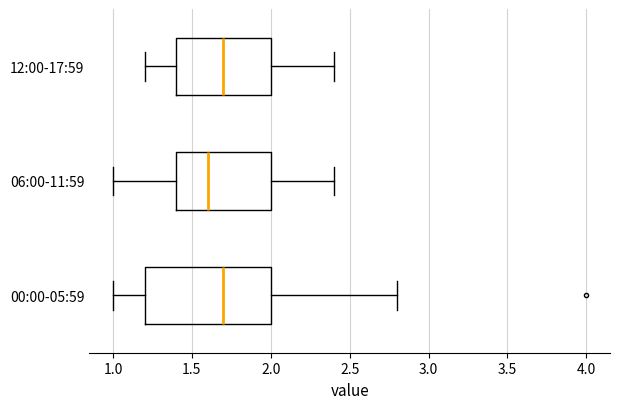

Reading bottom to top, transcribe this box plot: for each box, give where its median line is, the range the box spans, and where its two whiskers end, as read against the x-axis. The values are not printed on the chart, so give them approximately, as read against the axis.

00:00-05:59: median 1.7, box 1.2 to 2.0, whiskers 1.0 to 2.8
06:00-11:59: median 1.6, box 1.4 to 2.0, whiskers 1.0 to 2.4
12:00-17:59: median 1.7, box 1.4 to 2.0, whiskers 1.2 to 2.4